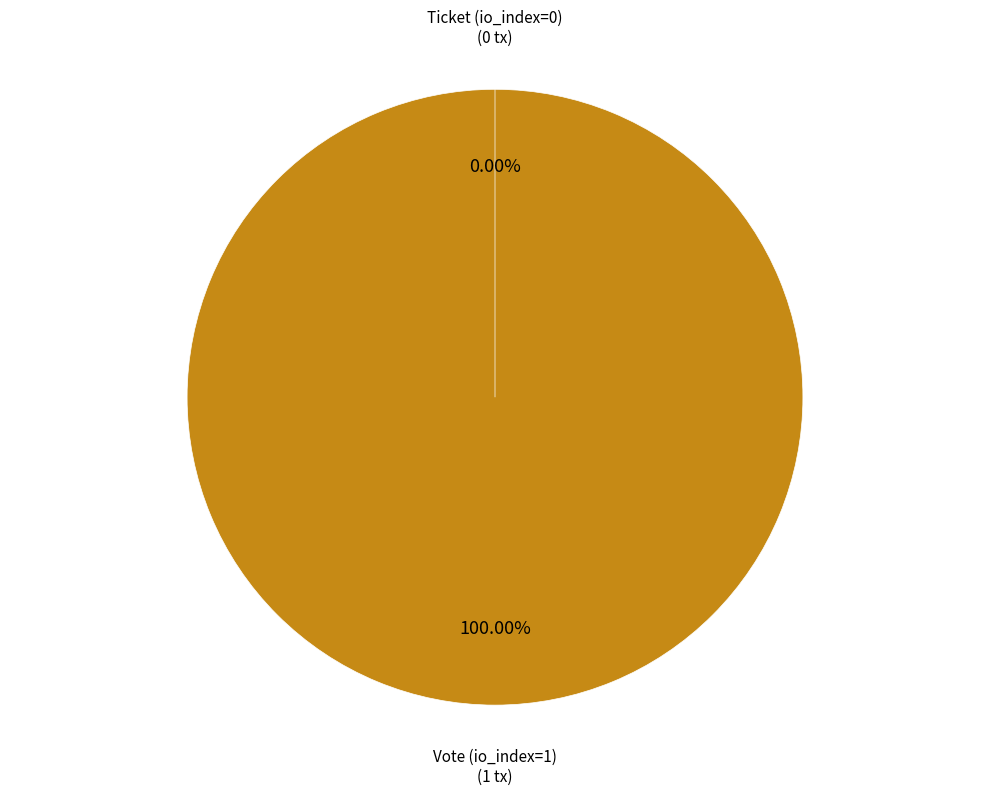

Does Ticket (io_index=0) represent more than half of the total?

No